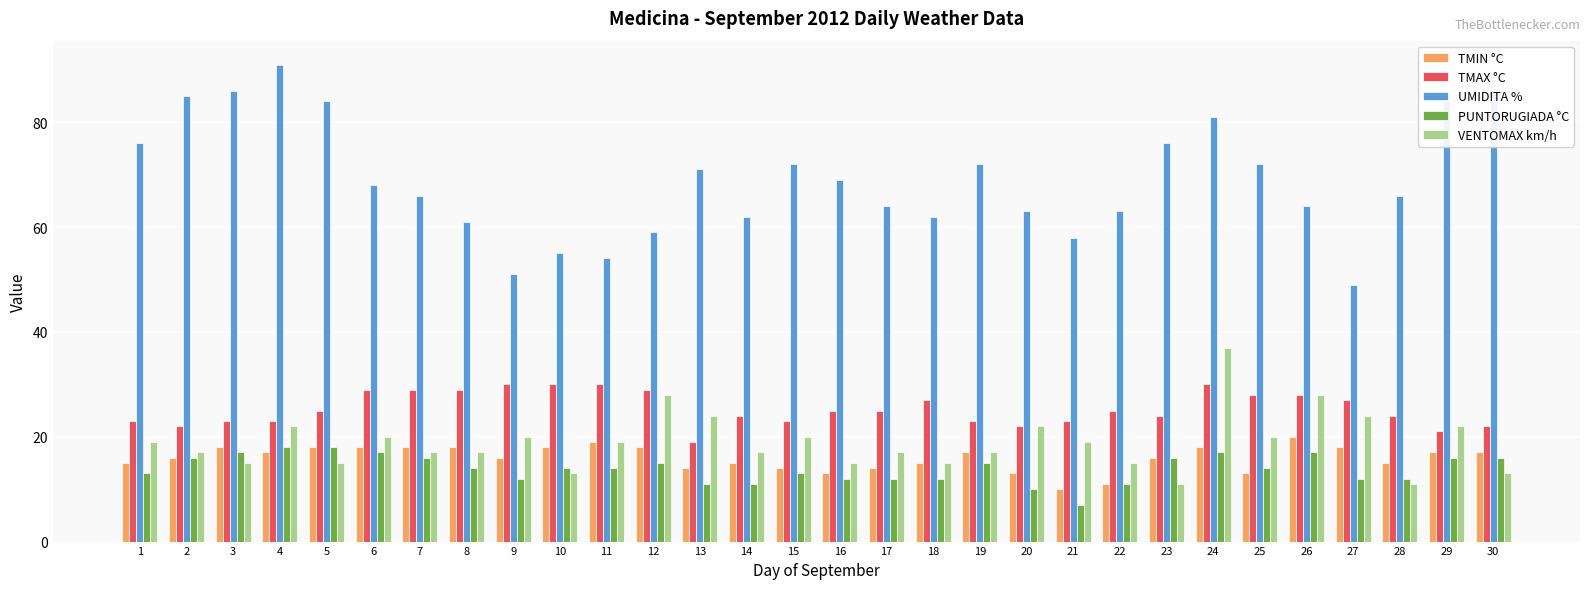

Reading left to right, extract all data points from this chart.

TMIN °C: 15	16	18	17	18	18	18	18	16	18	19	18	14	15	14	13	14	15	17	13	10	11	16	18	13	20	18	15	17	17
TMAX °C: 23	22	23	23	25	29	29	29	30	30	30	29	19	24	23	25	25	27	23	22	23	25	24	30	28	28	27	24	21	22
UMIDITA %: 76	85	86	91	84	68	66	61	51	55	54	59	71	62	72	69	64	62	72	63	58	63	76	81	72	64	49	66	84	86
PUNTORUGIADA °C: 13	16	17	18	18	17	16	14	12	14	14	15	11	11	13	12	12	12	15	10	7	11	16	17	14	17	12	12	16	16
VENTOMAX km/h: 19	17	15	22	15	20	17	17	20	13	19	28	24	17	20	15	17	15	17	22	19	15	11	37	20	28	24	11	22	13